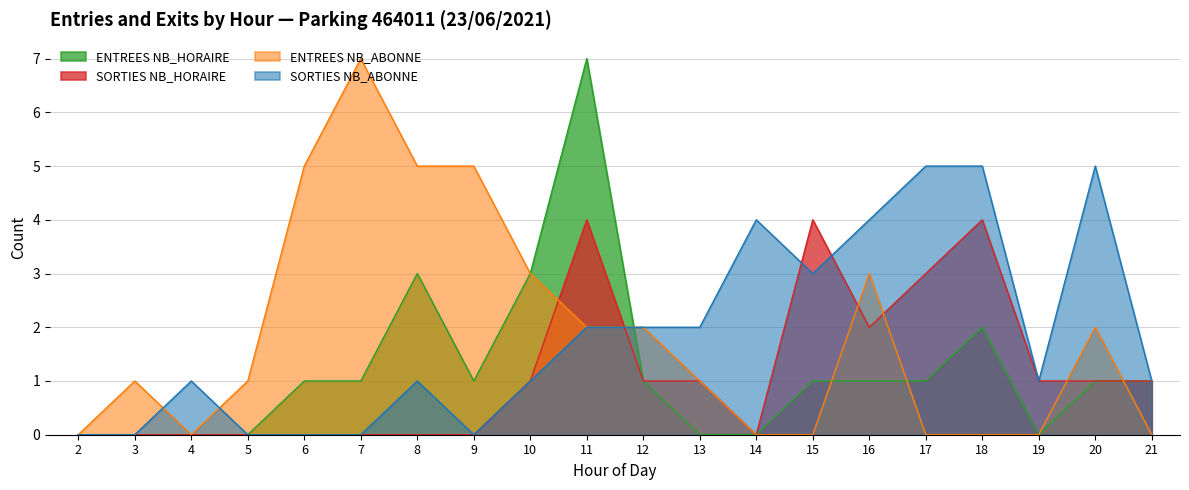

The ENTREES NB_HORAIRE series shows 0 at 9. True or false?

False